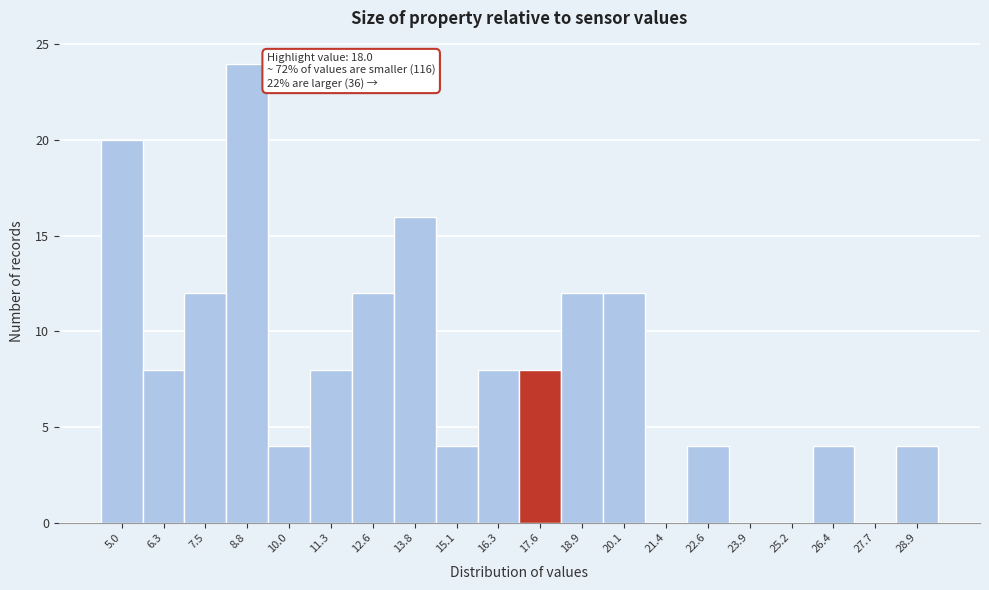

Reading left to right, list all the values displayed in this chart.

5.0=20	6.3=8	7.5=12	8.8=24	10.0=4	11.3=8	12.6=12	13.8=16	15.1=4	16.3=8	17.6=8	18.9=12	20.1=12	21.4=0	22.6=4	23.9=0	25.2=0	26.4=4	27.7=0	28.9=4